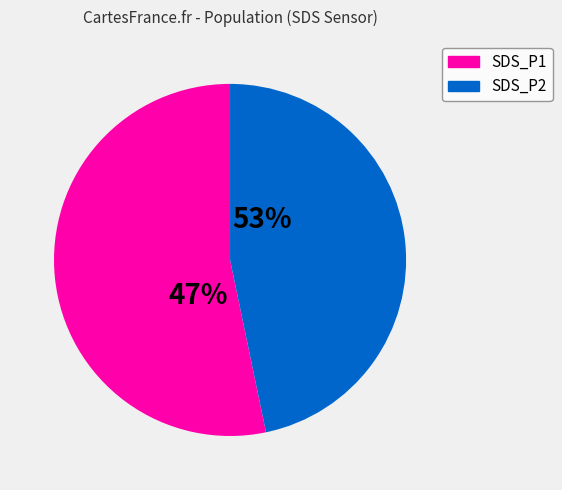

Is 12 the majority of the pie?

No